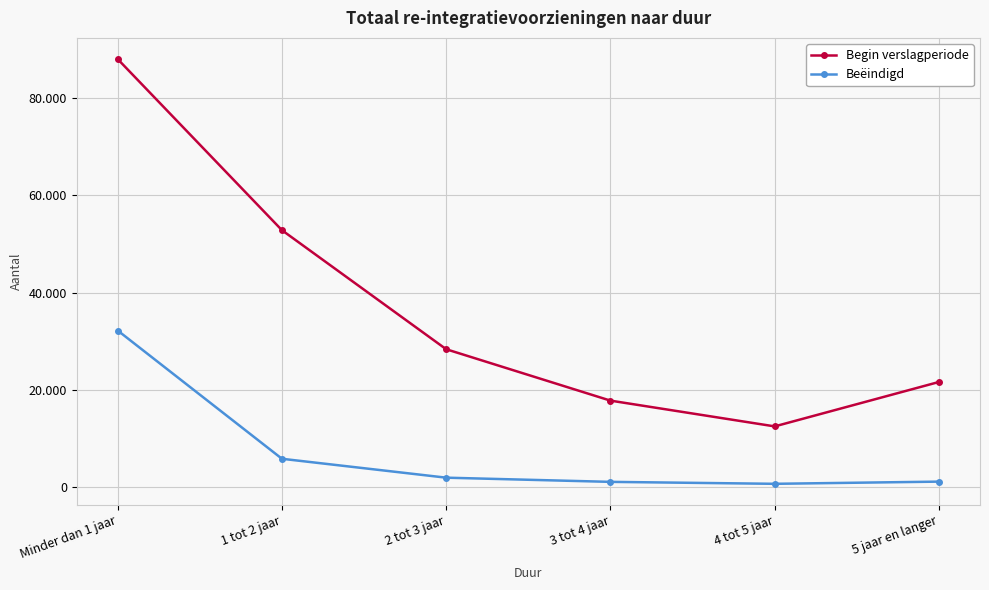

The Beëindigd series shows 2588 at 2 tot 3 jaar. True or false?

False